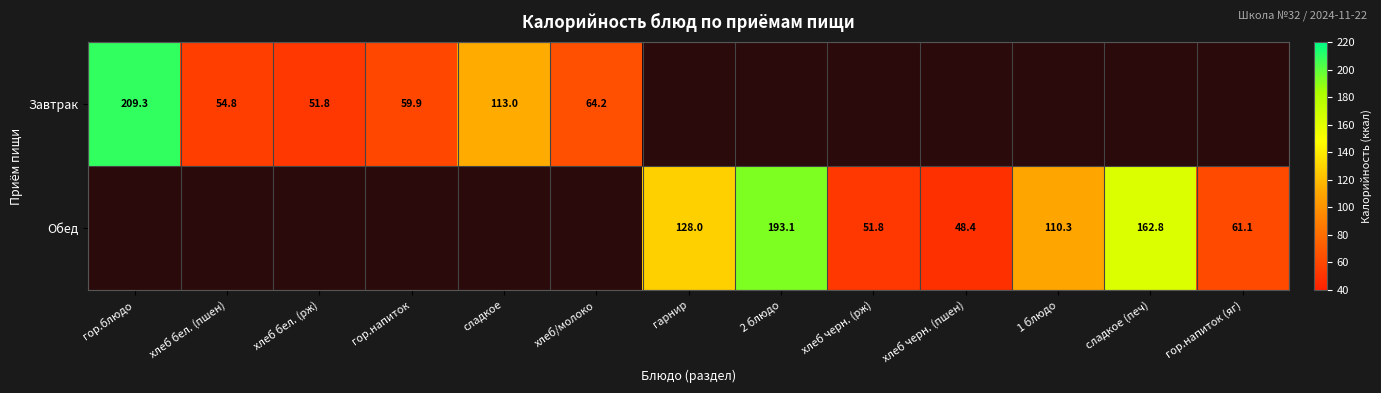

Is the value of Обед at гарнир greater than the value of Завтрак at хлеб бел. (пшен)?

Yes